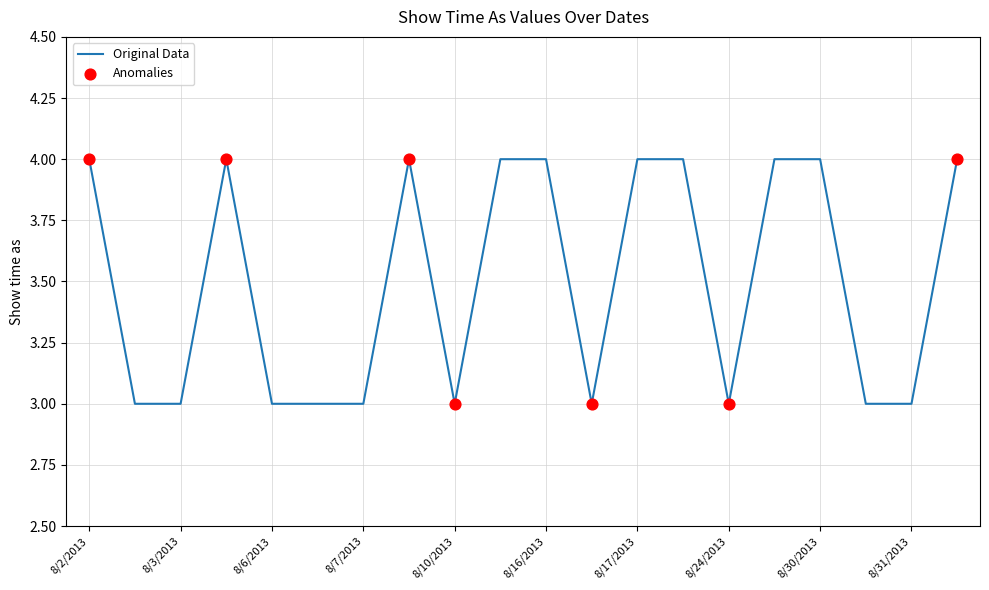

What is the minimum value shown in the chart?

3